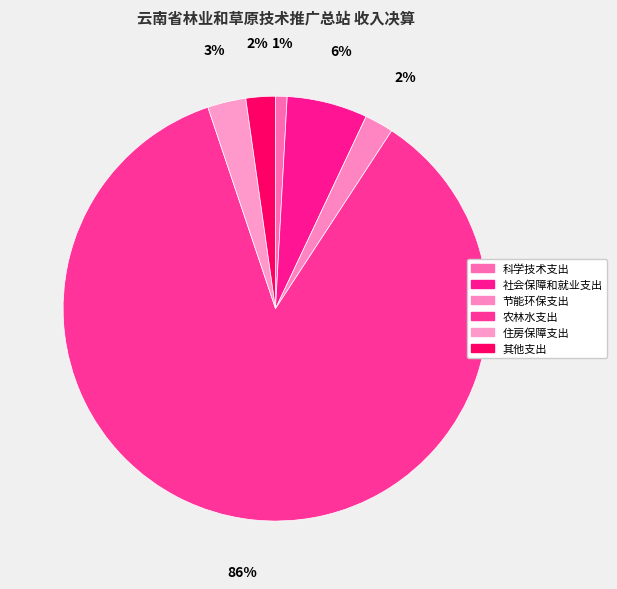

To the nearest percent, what portion does 科学技术支出 represent?

1%